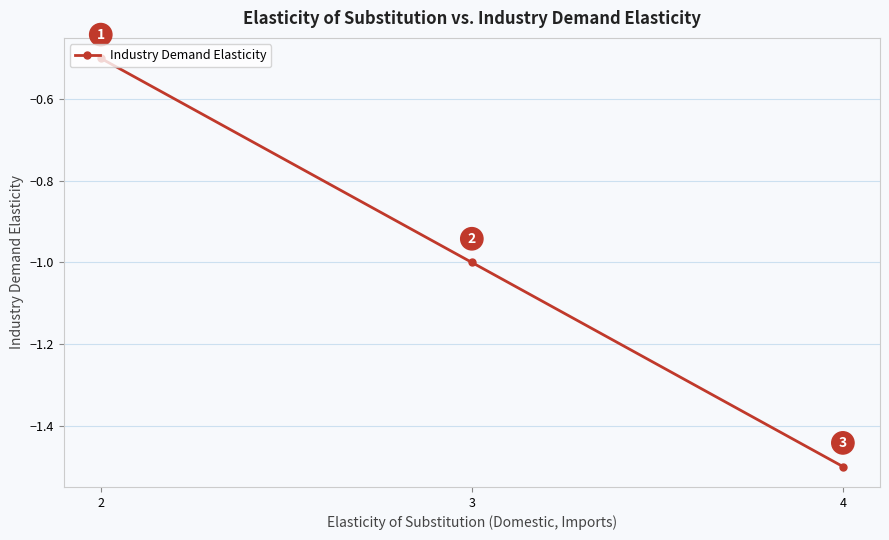

What is the greatest value displayed?

-0.5